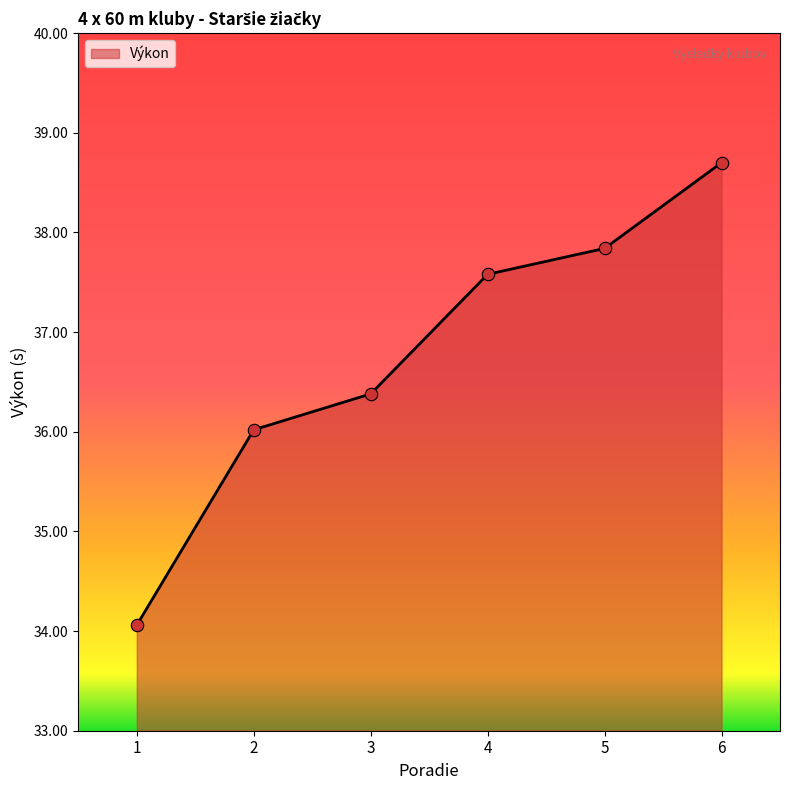

Which series contains the highest Y value?

Výkon (line)